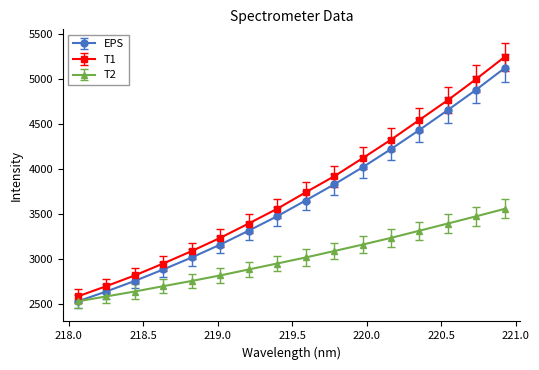

True or false: T1 has more than 0 interior local peaks.

False